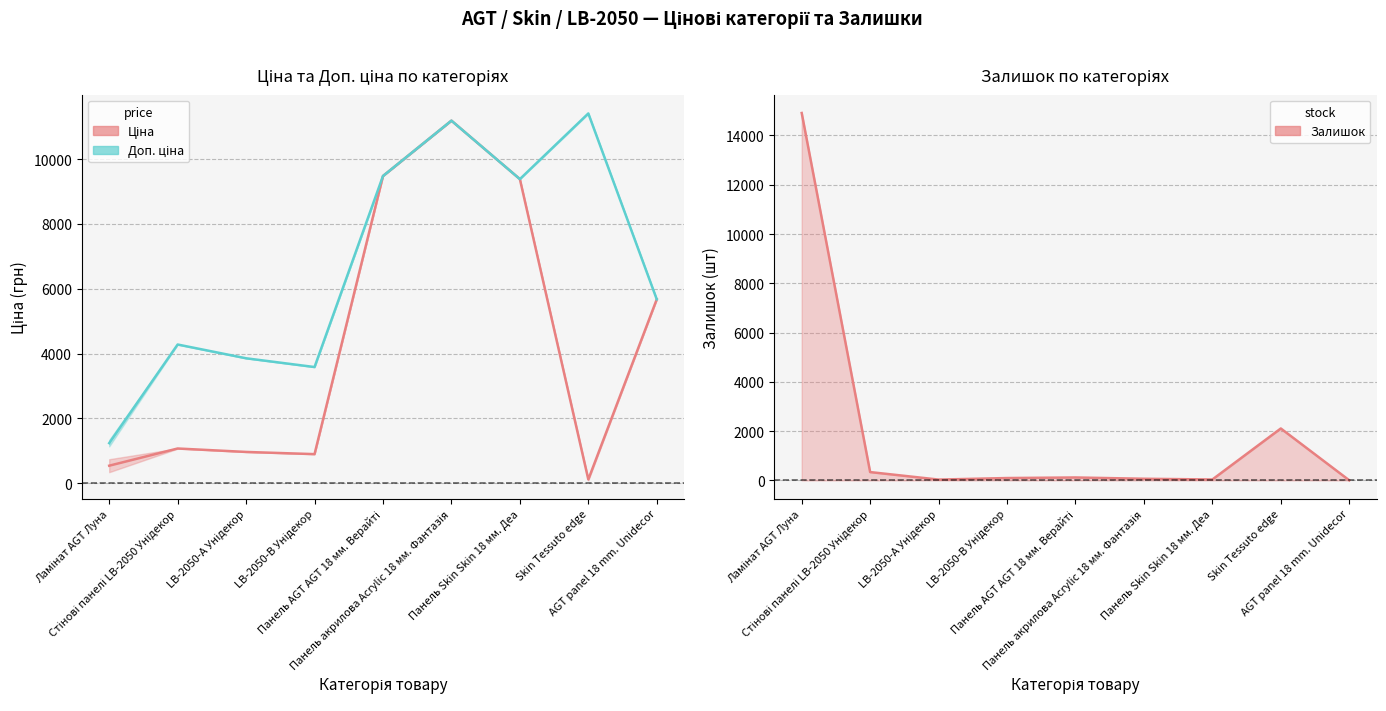

What is the difference between the highest and lowest values at Панель AGT AGT 18 мм. Верайті?

9362.1